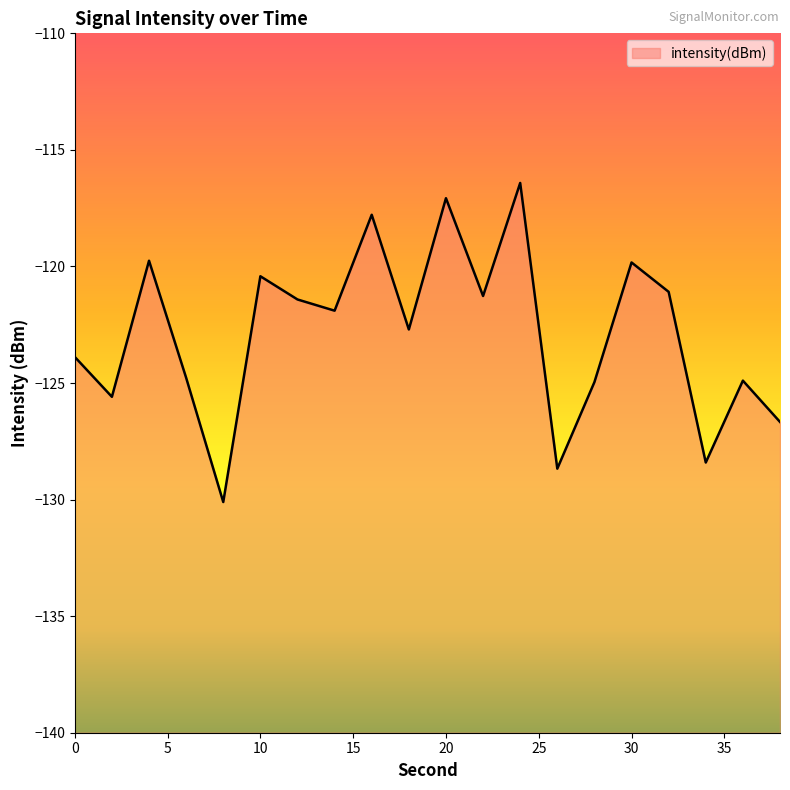

Count the number of values greater than -121.

6